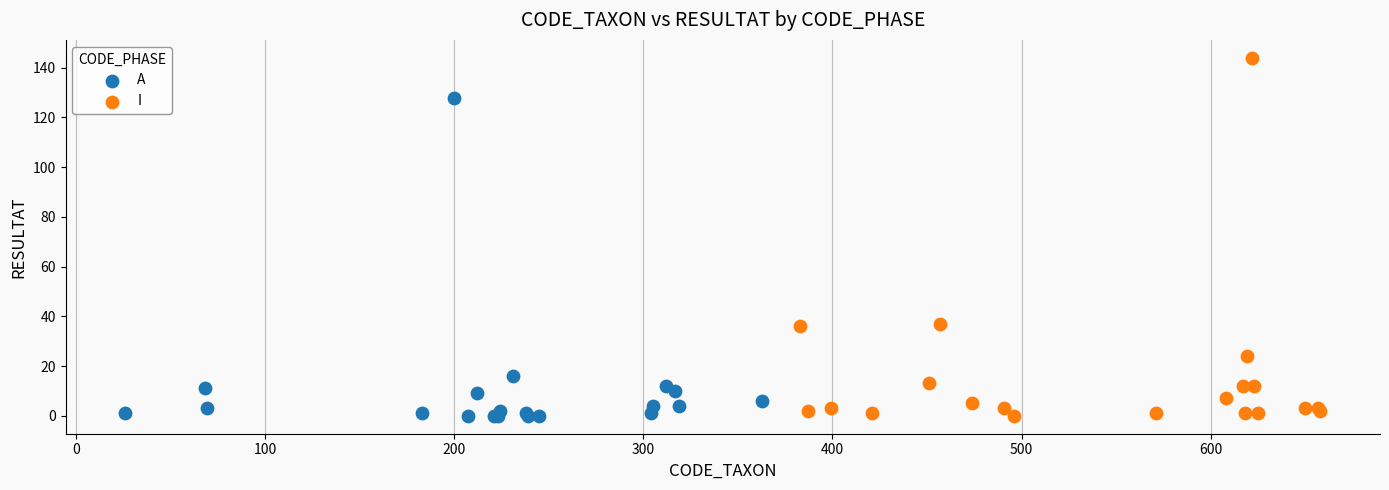

Which series reaches the maximum Y coordinate?

I